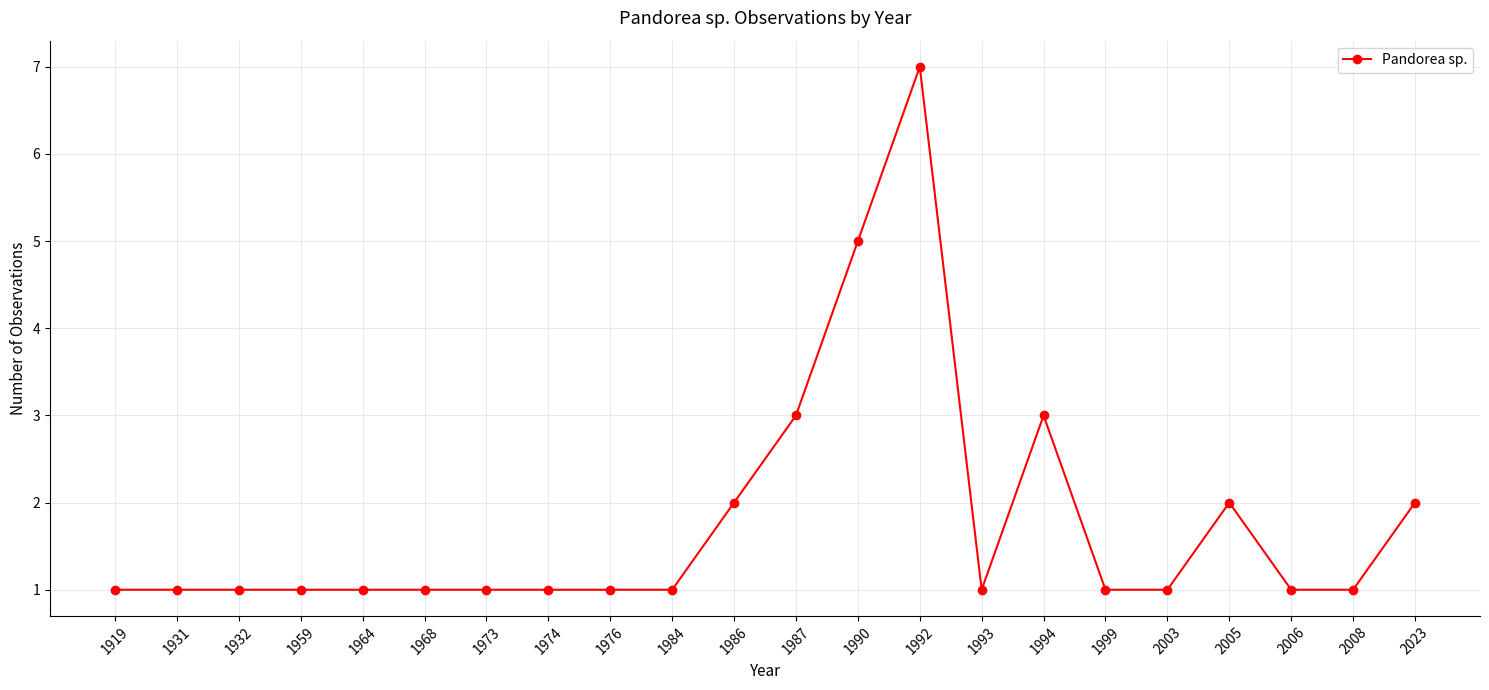

Which has a higher value, 2023 or 2003?

2023